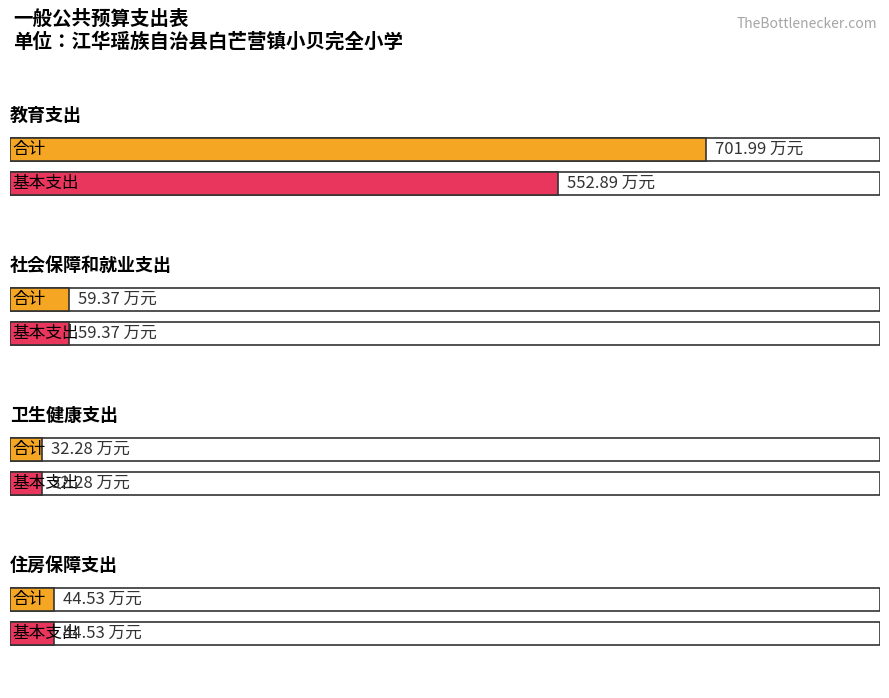

How many distinct data groups are displayed?

2